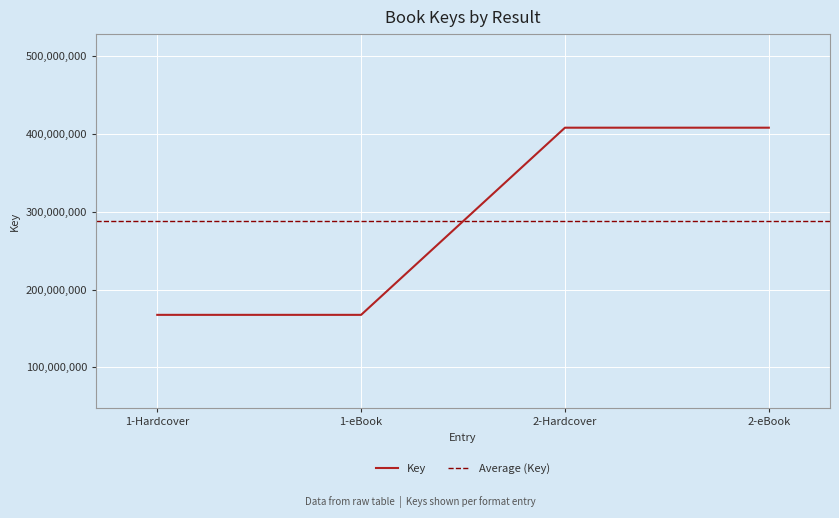

What is the sum of the values at 1-eBook and 2-eBook?

575844231